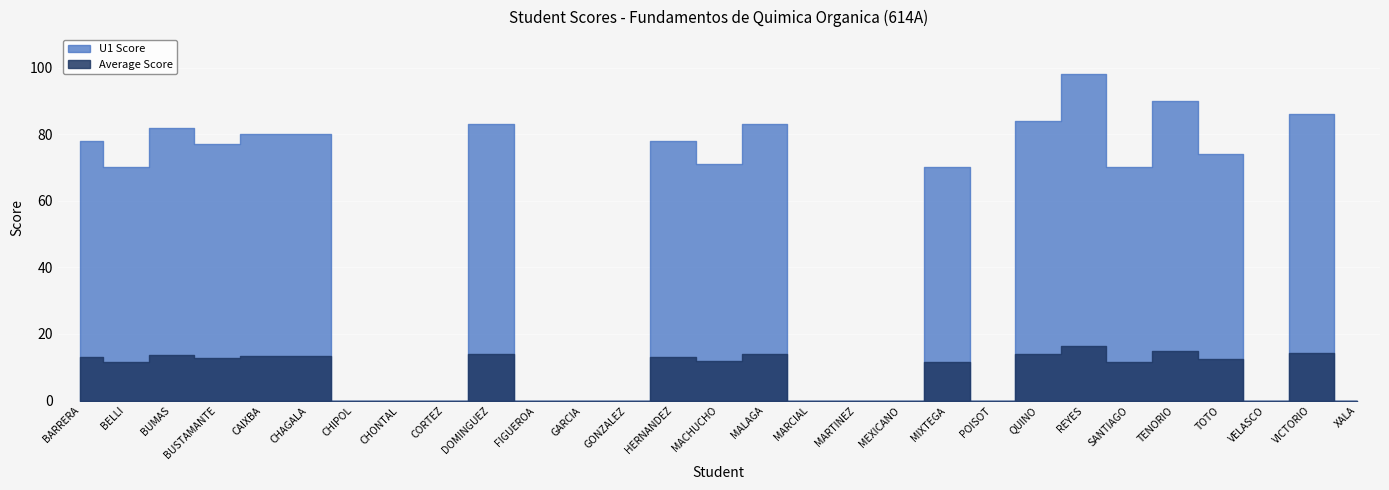

The U1 Score series shows 98.7 at MACHUCHO. True or false?

False